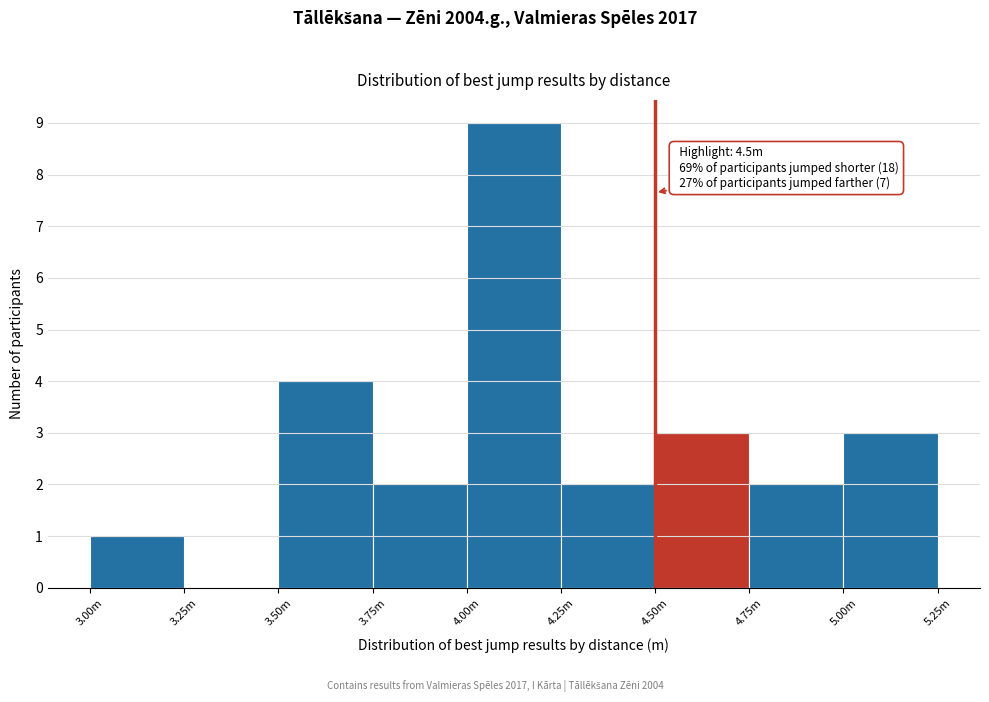

Reading right to left, list all the values displayed in this chart.

5.00m=3	4.75m=2	4.50m=3	4.25m=2	4.00m=9	3.75m=2	3.50m=4	3.25m=0	3.00m=1